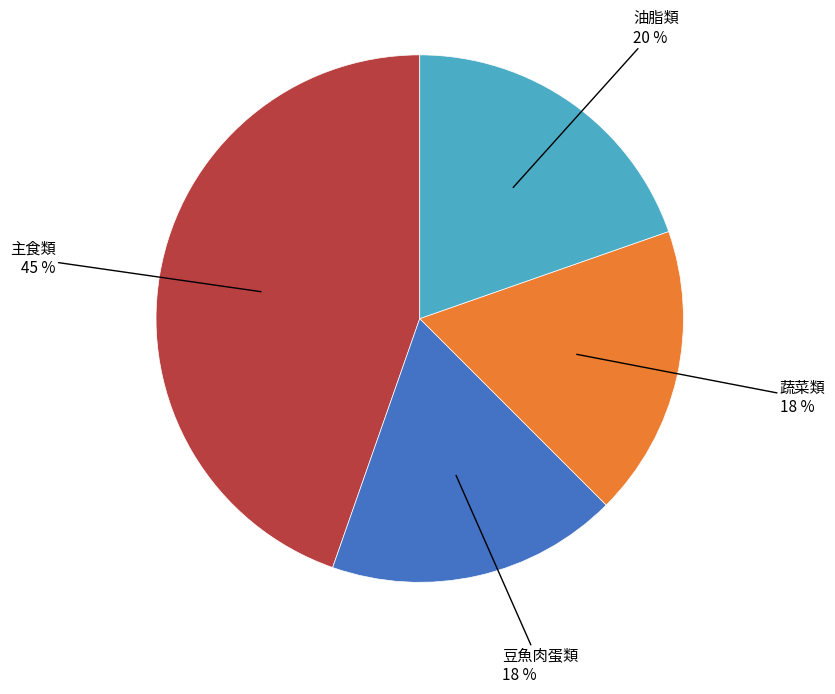

Does any single category account for the majority?

No